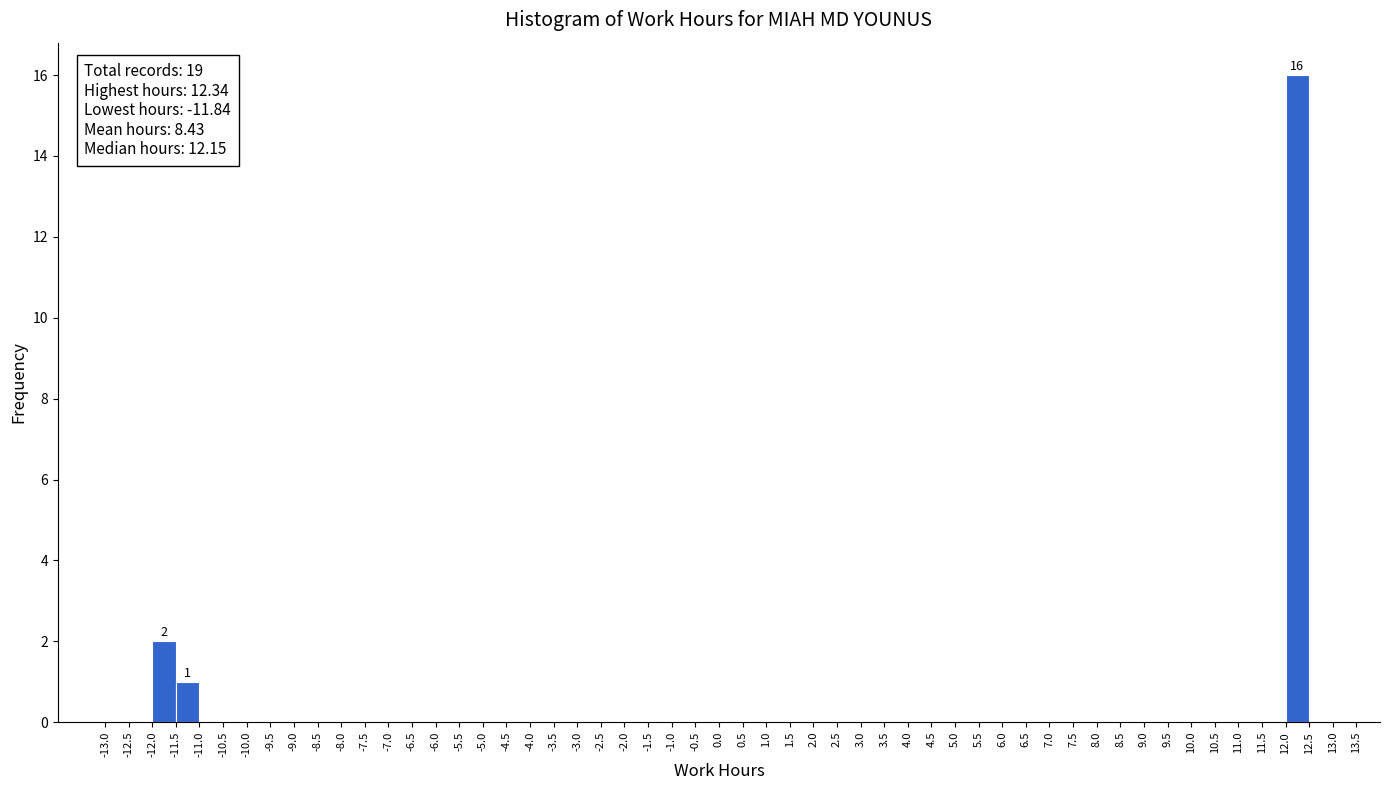

Which range on the x-axis has the tallest bar?

12.0 to 12.5